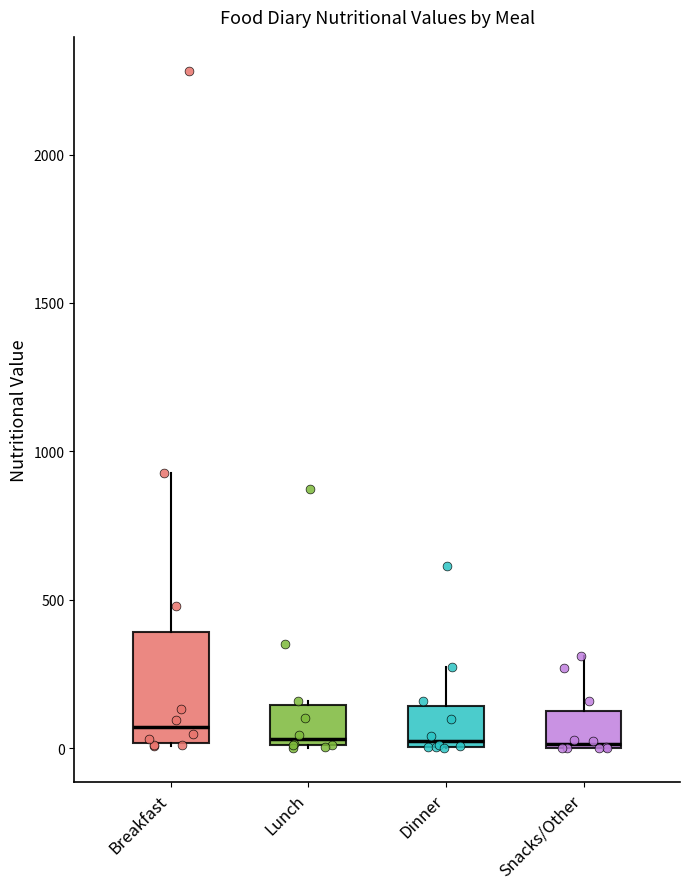

Comparing the boxes themselves (not the whiskers), which one is the tallest?

Breakfast